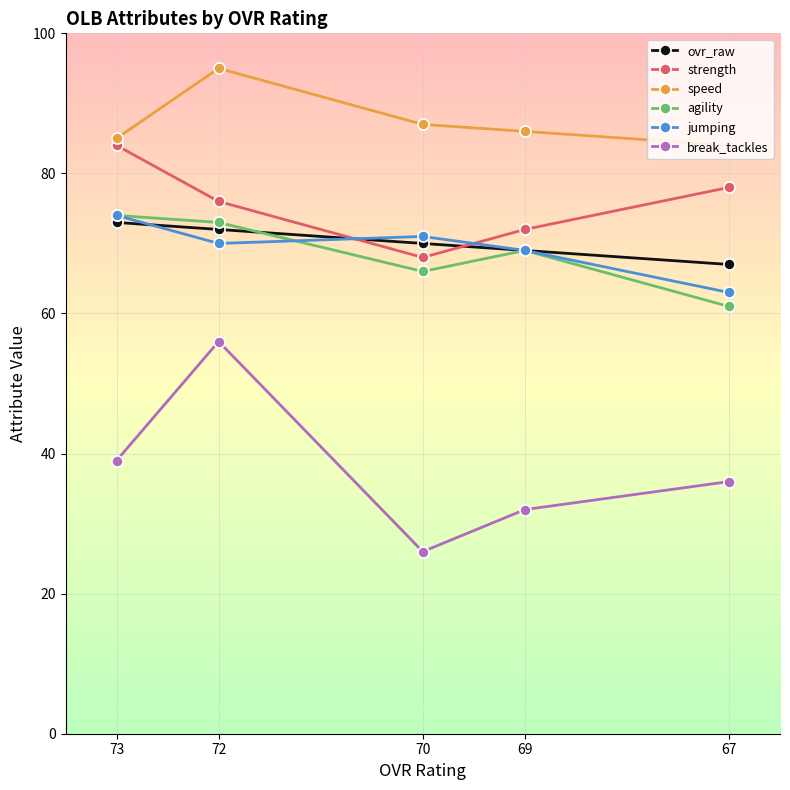

What is the value of the jumping point at the 1st from the left?

74